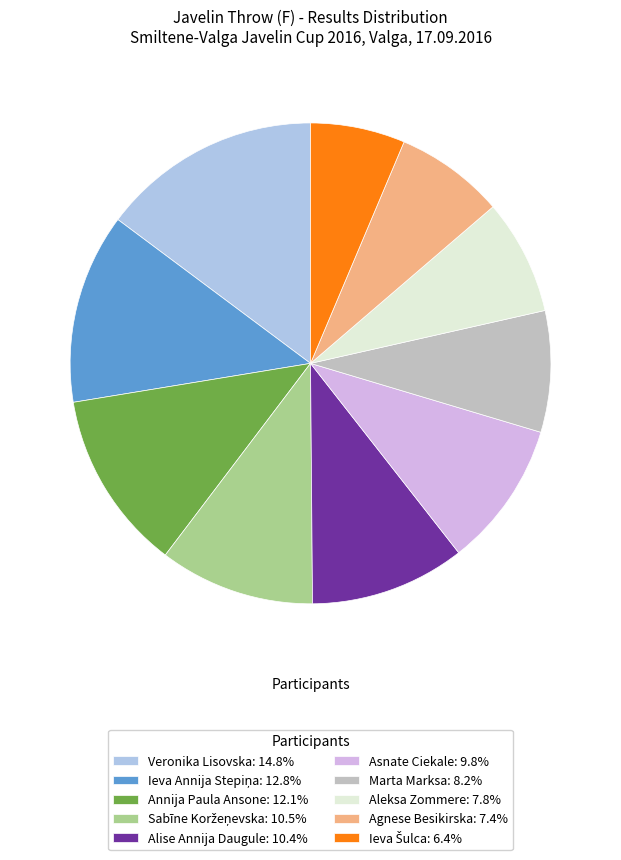

Count the number of slices in the pie.

10